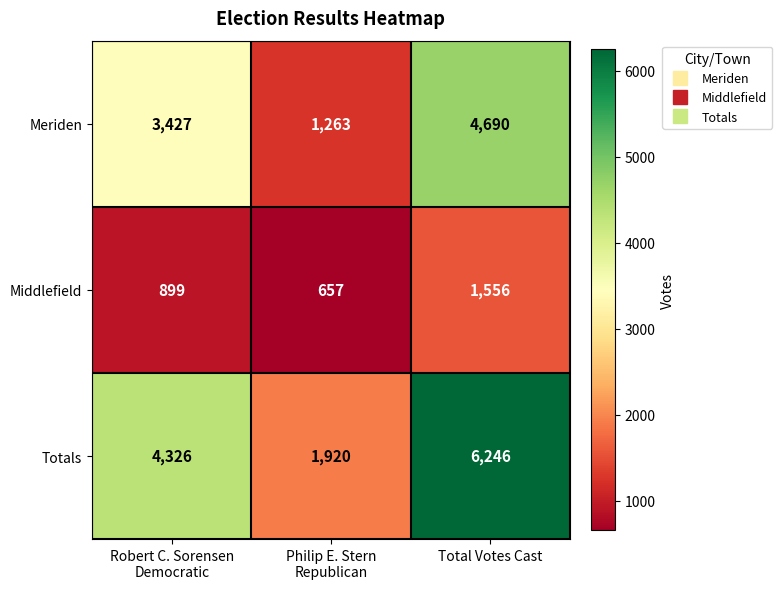

Count the number of categories in the chart.

3